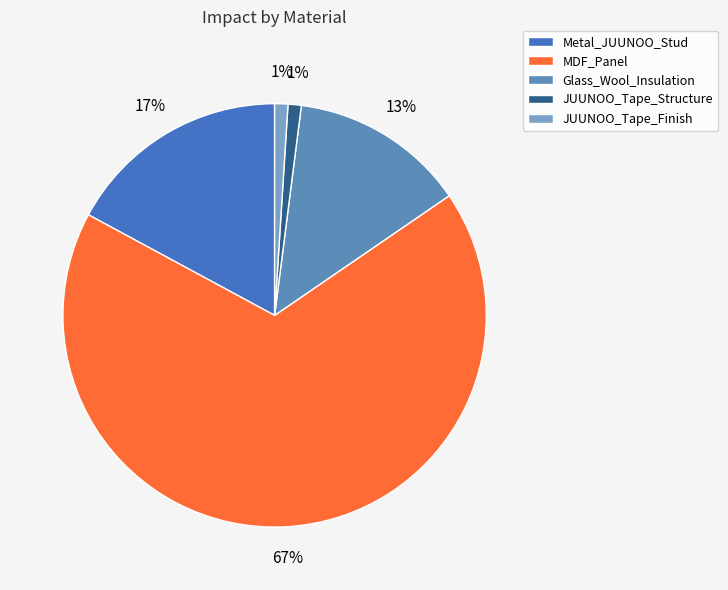

Is MDF_Panel the majority of the pie?

Yes